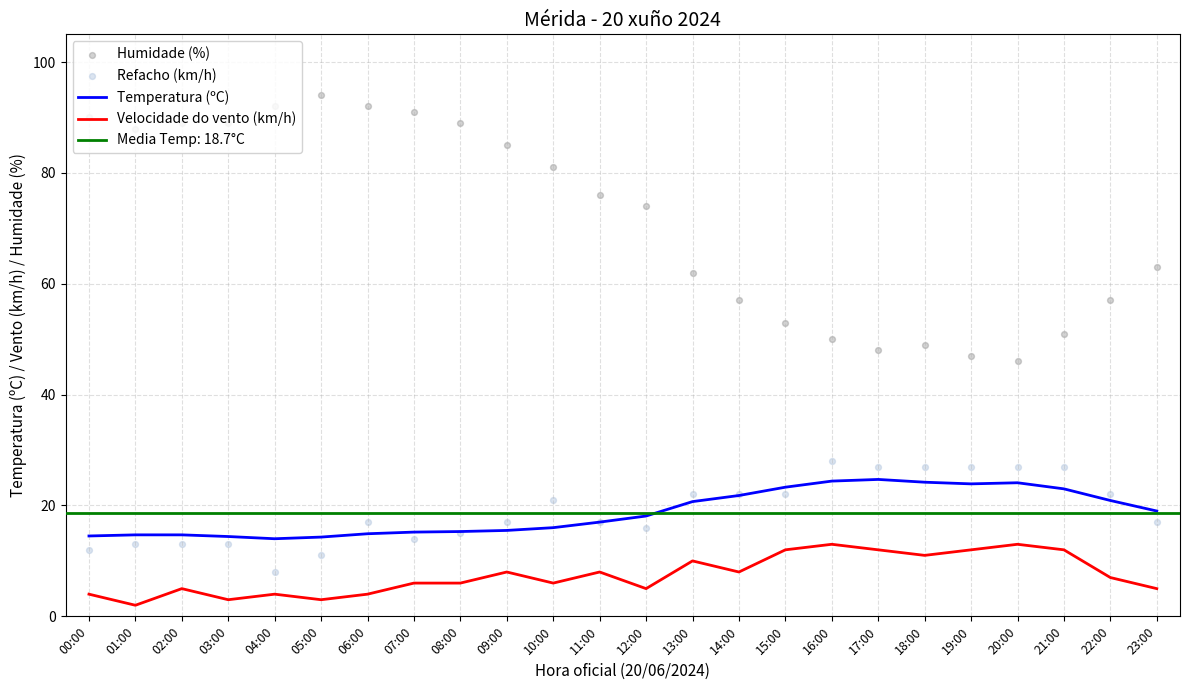

Which series has the largest Y range (max minus min)?

Humidade (%)